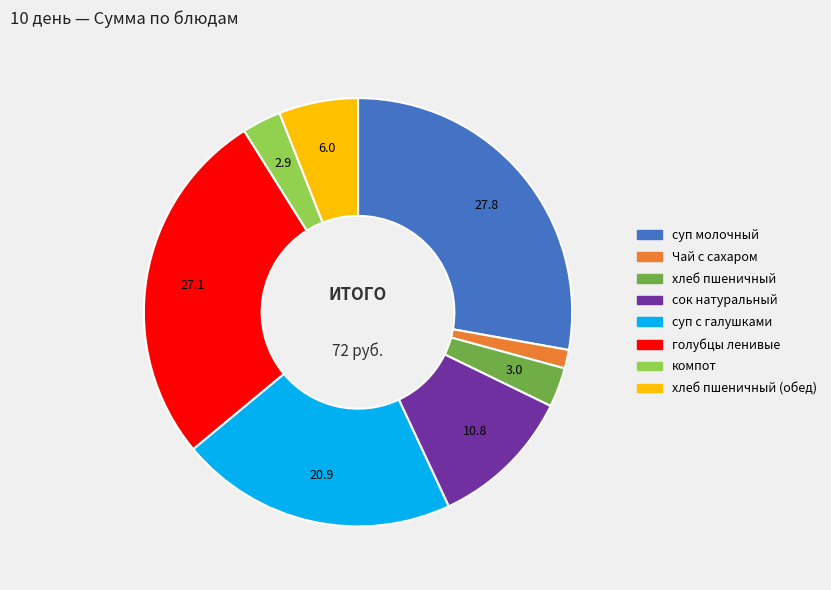

Does any single category account for the majority?

No